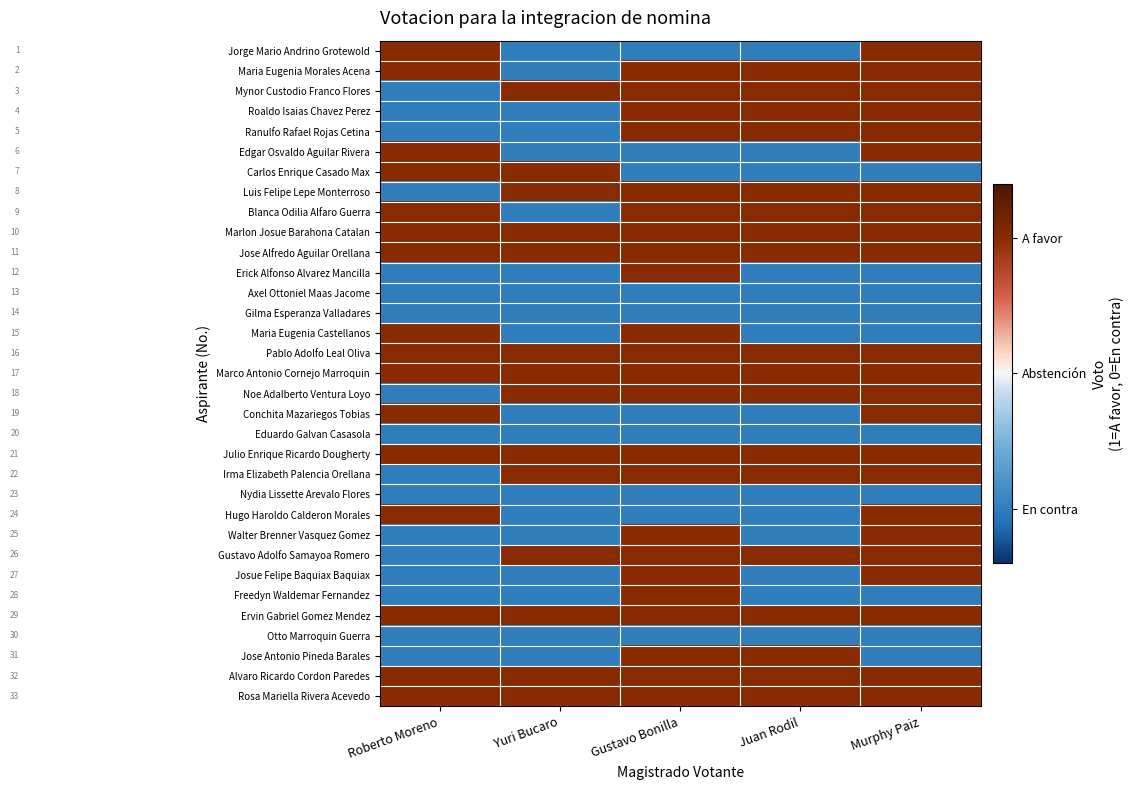

Which has a higher value, Yuri Bucaro or Roberto Moreno?

Roberto Moreno